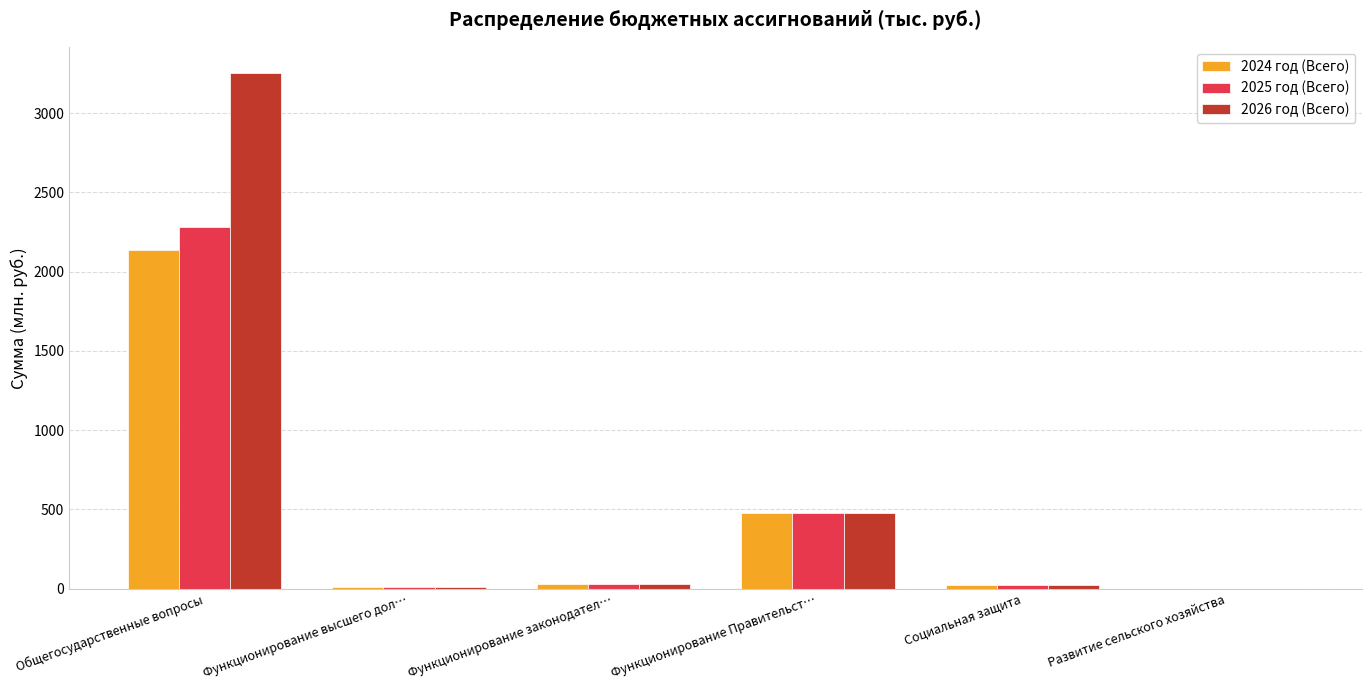

What is the sum of all 2024 год (Всего) values?

2671.6